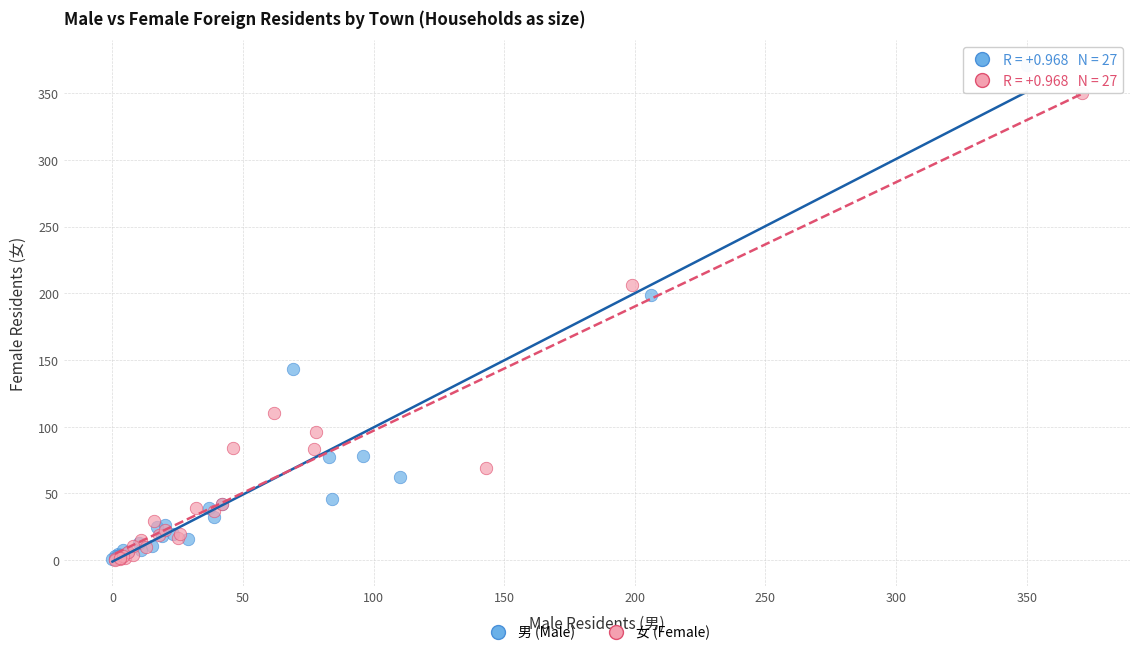

Which series has the largest Y range (max minus min)?

男 (Male)